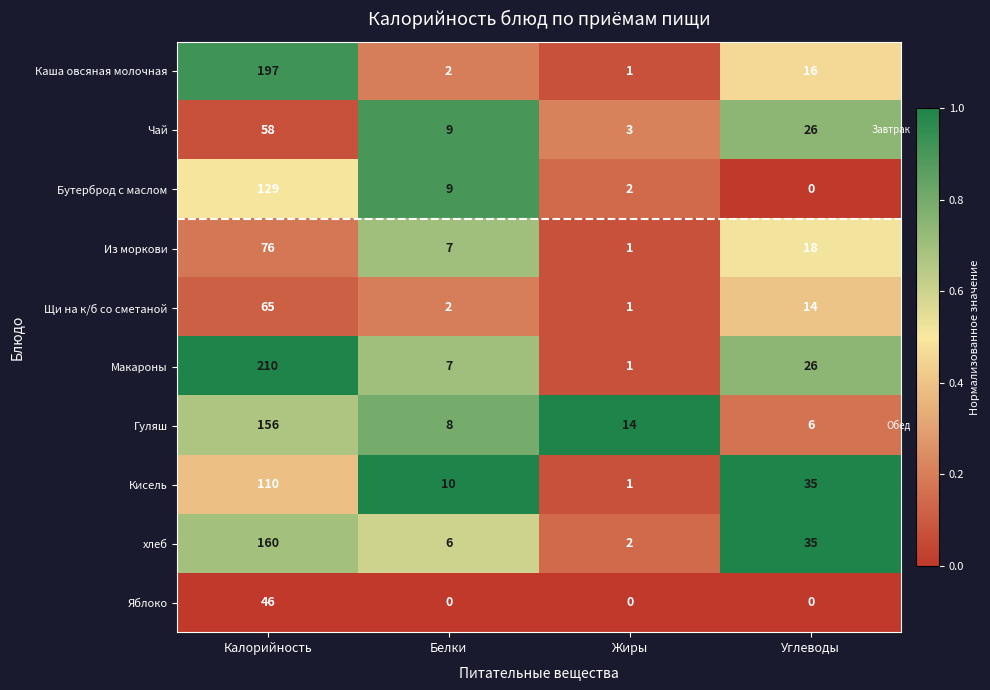

Which series has the widest spread of values?

Макароны